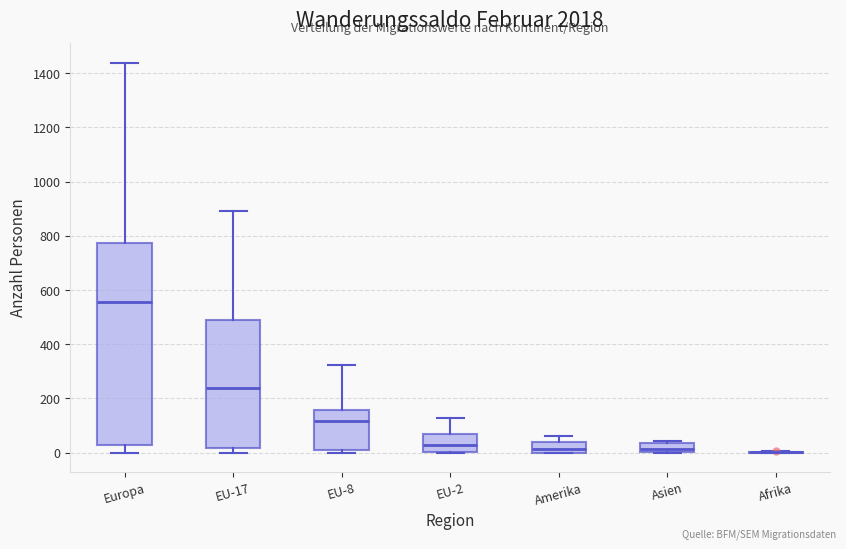

Reading left to right, read every box against the y-axis: the position of its median line, the range the box covers, and the ends of its whiskers. The values are not printed on the chart, so give them approximately, as read against the axis.

Europa: median 560, box 20 to 780, whiskers 0 to 1440
EU-17: median 240, box 20 to 480, whiskers 0 to 900
EU-8: median 120, box 20 to 160, whiskers 0 to 320
EU-2: median 20, box 0 to 60, whiskers 0 to 120
Amerika: median 20, box 0 to 40, whiskers 0 to 60
Asien: median 20, box 0 to 40, whiskers 0 to 40 (just above the box's upper edge)
Afrika: box collapsed to a line at 0, whiskers 0 to 0